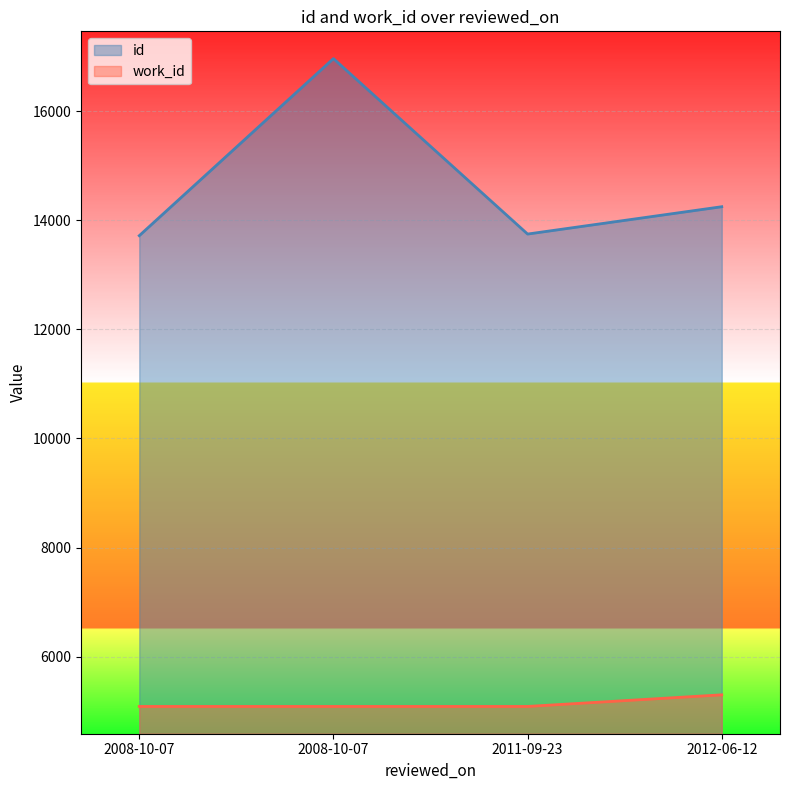

How many data points does each series have?

4